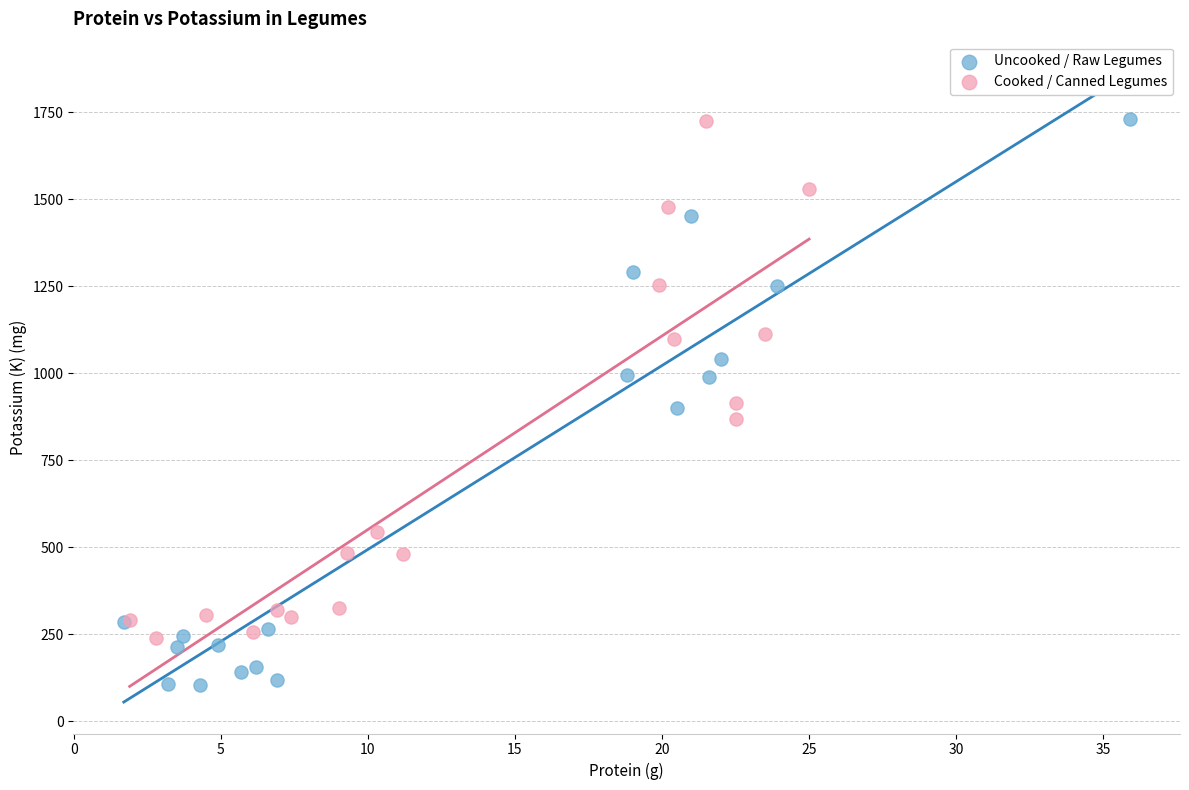

What are all the series names shown in the legend?

Uncooked / Raw Legumes, Cooked / Canned Legumes